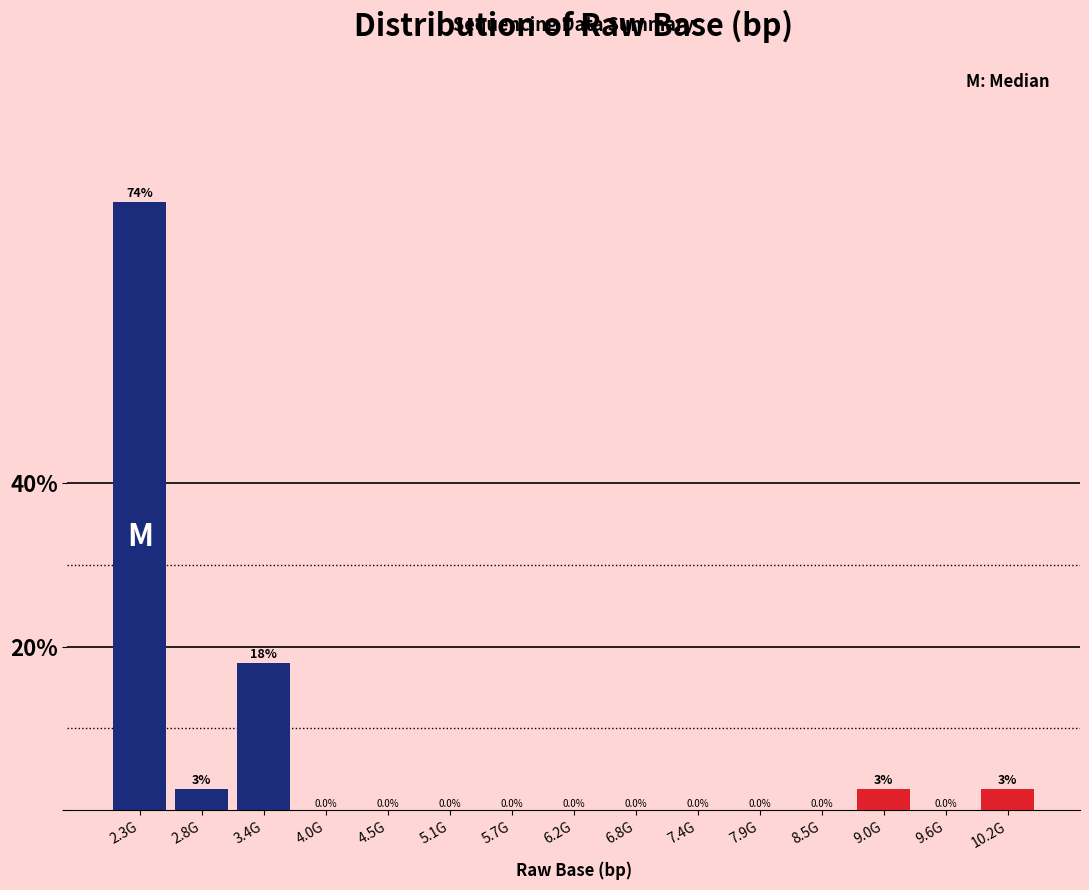

Where is the data nearest to the value 37?

3.4G